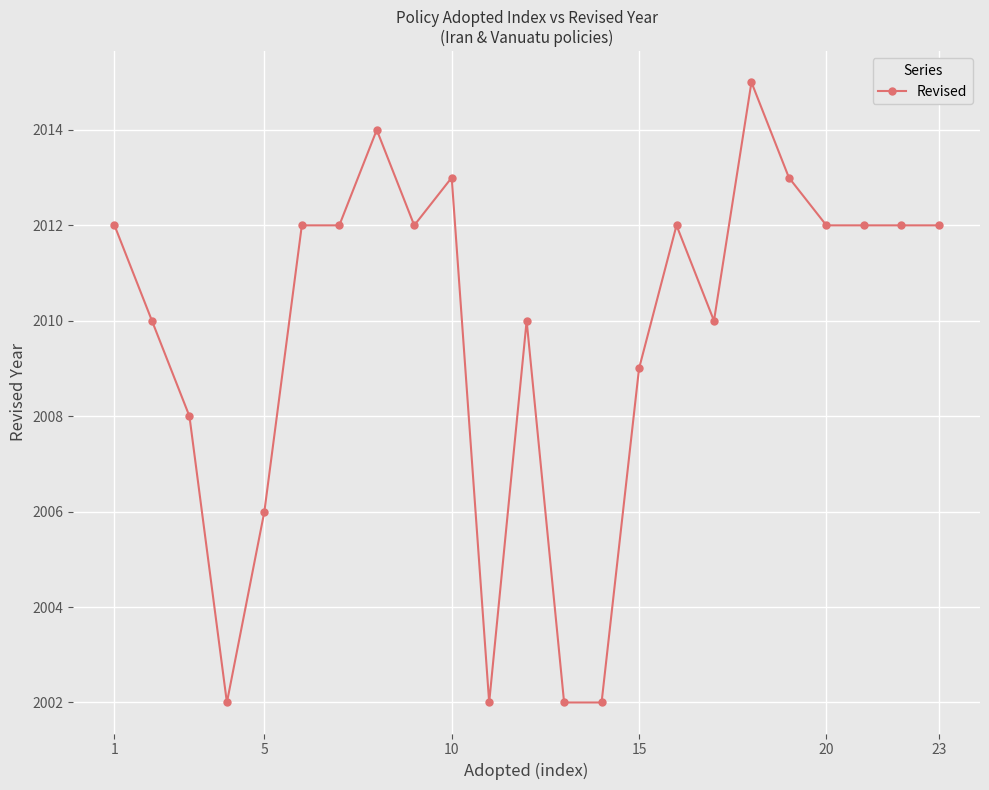

What is the value of the 3rd point from the left?

2008